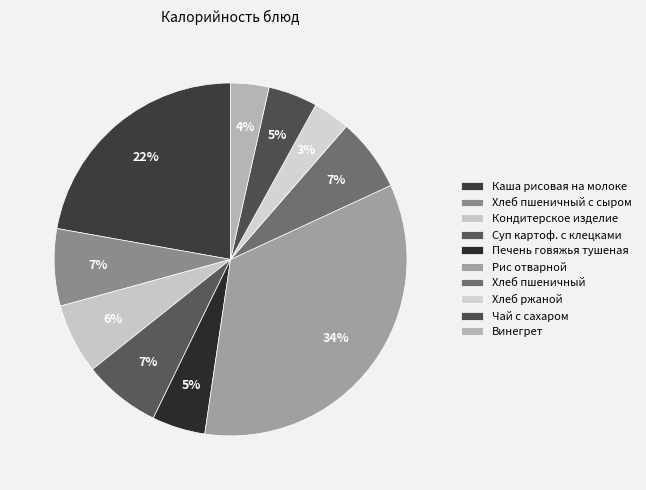

Which category has the biggest portion of the pie?

Рис отварной